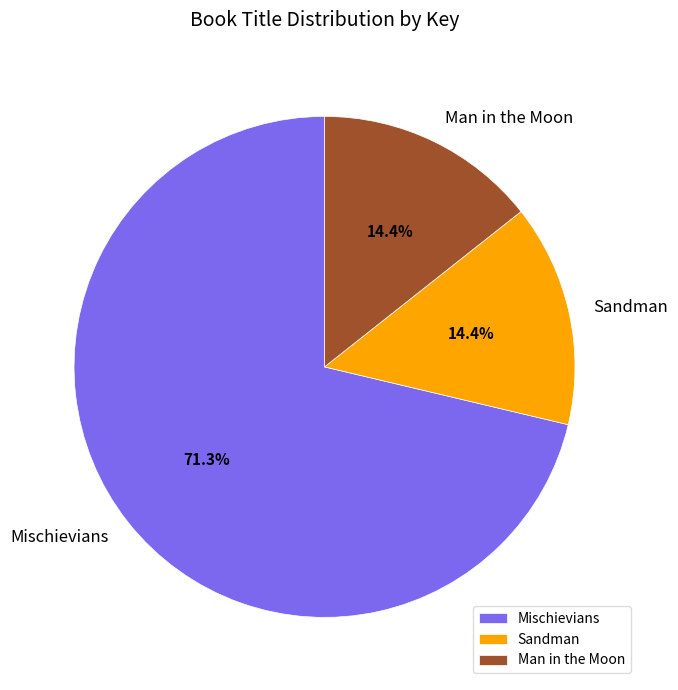

To the nearest percent, what portion does Sandman represent?

14%